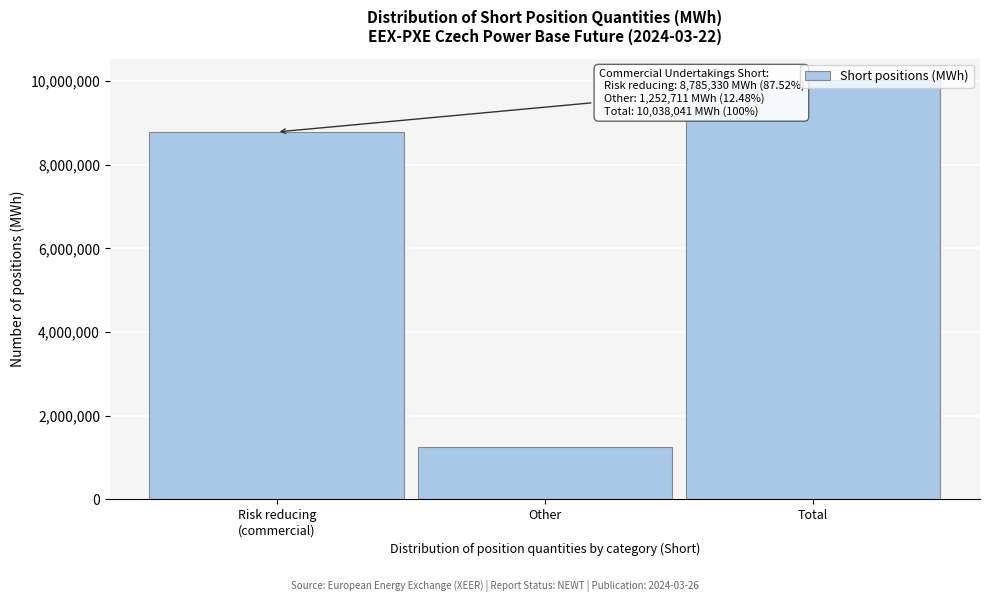

What is the average value?

6692027